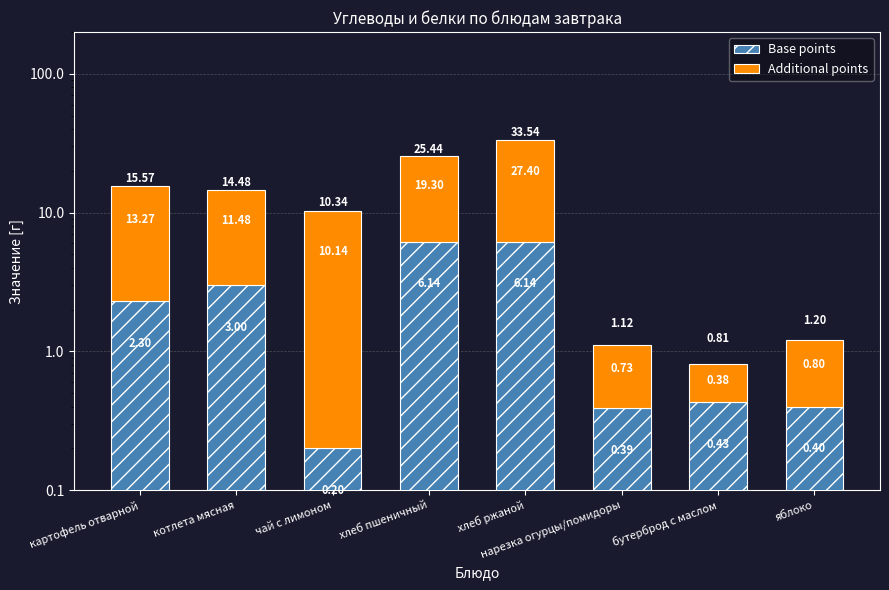

True or false: Additional points has a value of 10.1 at хлеб пшеничный.

False